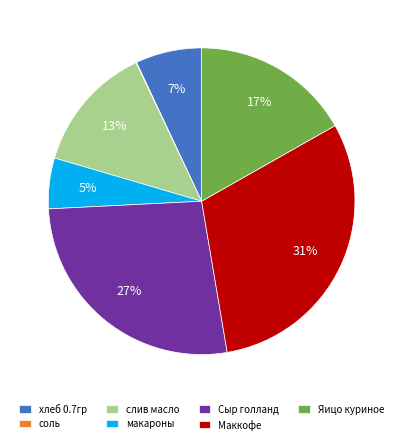

Is the sum of хлеб 0.7гр and Сыр голланд greater than half?

No